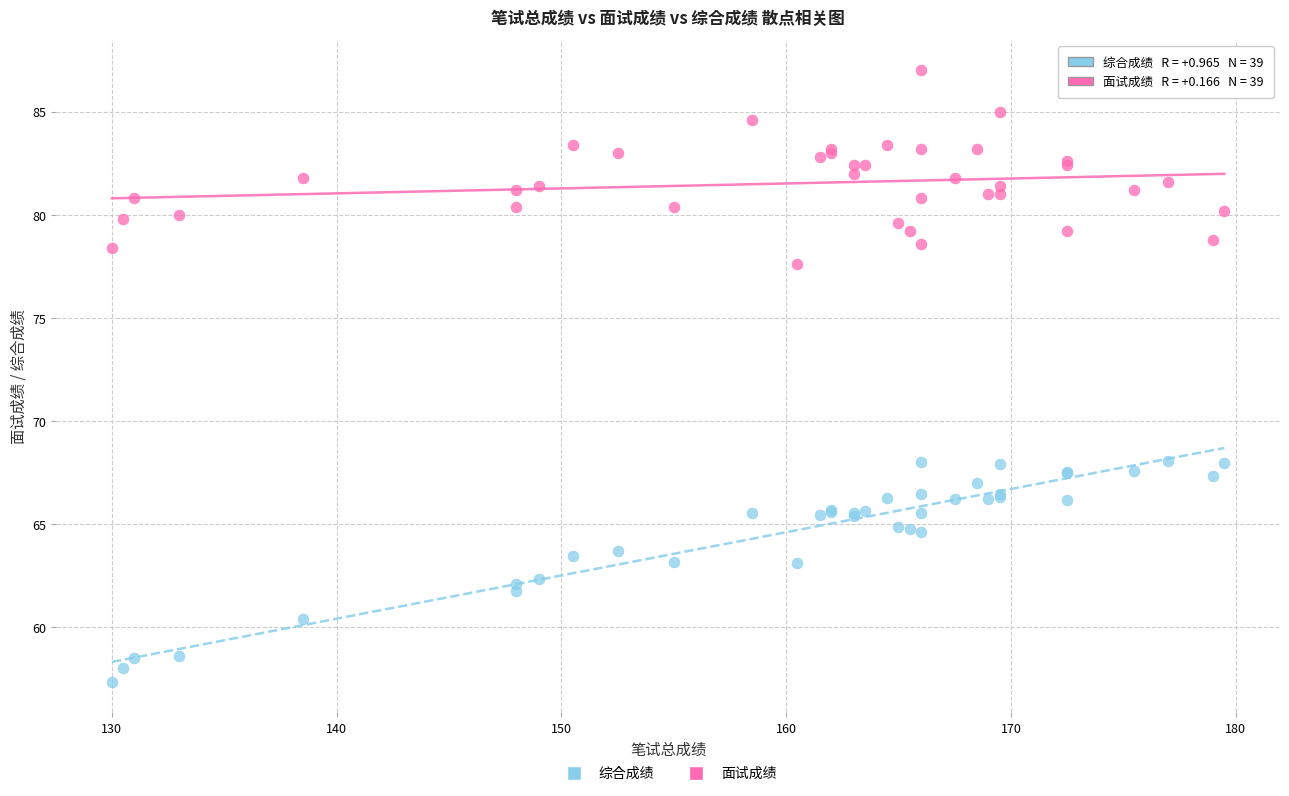

Which series reaches the minimum Y coordinate?

综合成绩